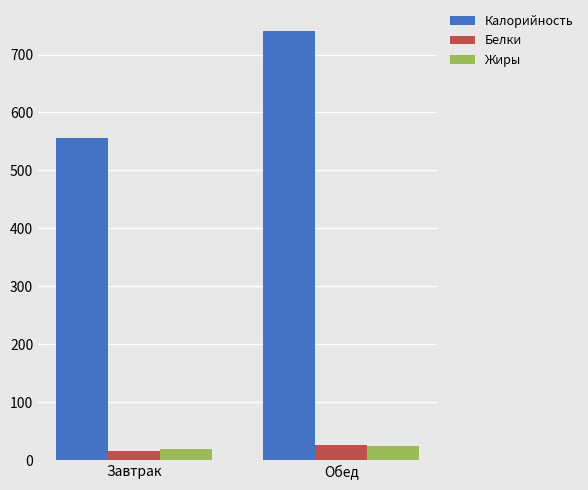

What are all the series names shown in the legend?

Калорийность, Белки, Жиры